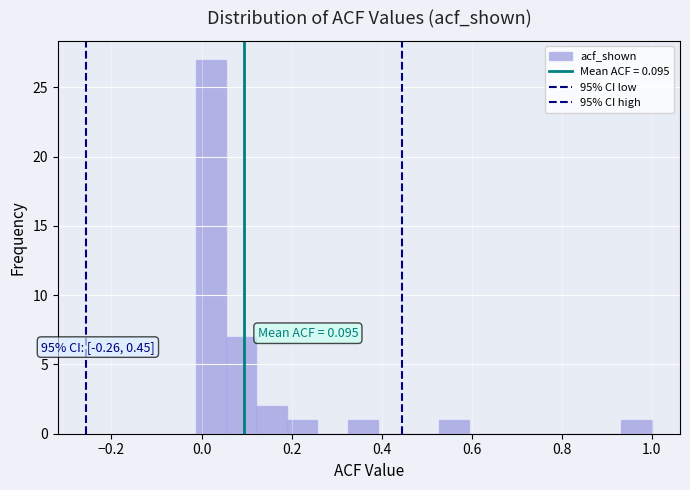

Read against the x-axis, roughly where is the centre of the tallest bar?

0.02